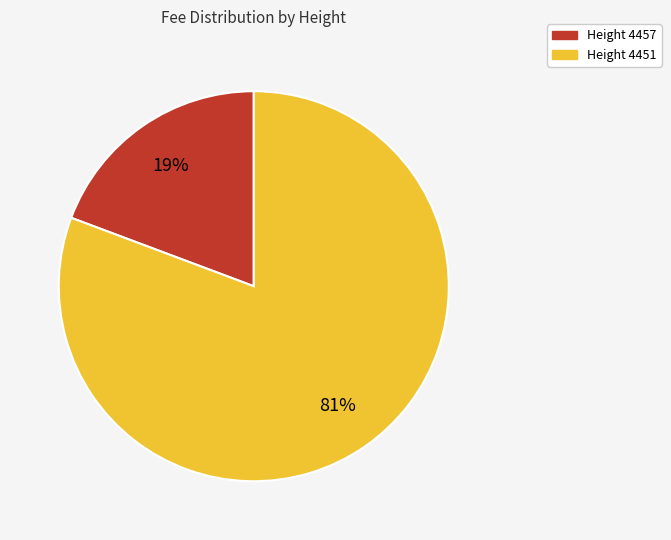

Does any single category account for the majority?

Yes